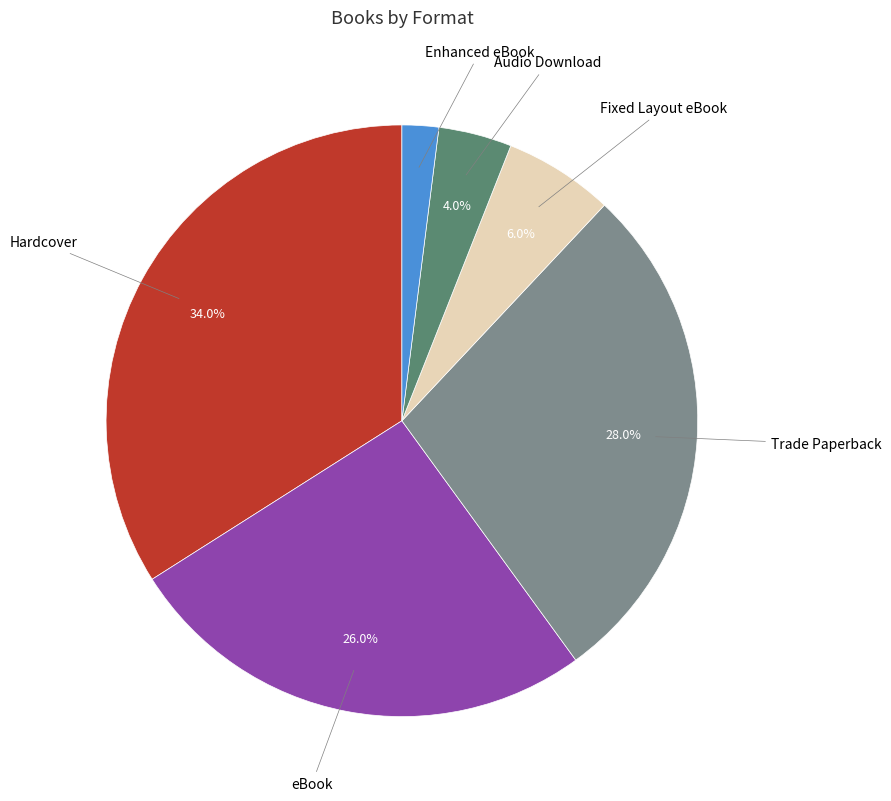

Is there a majority slice in this chart?

No